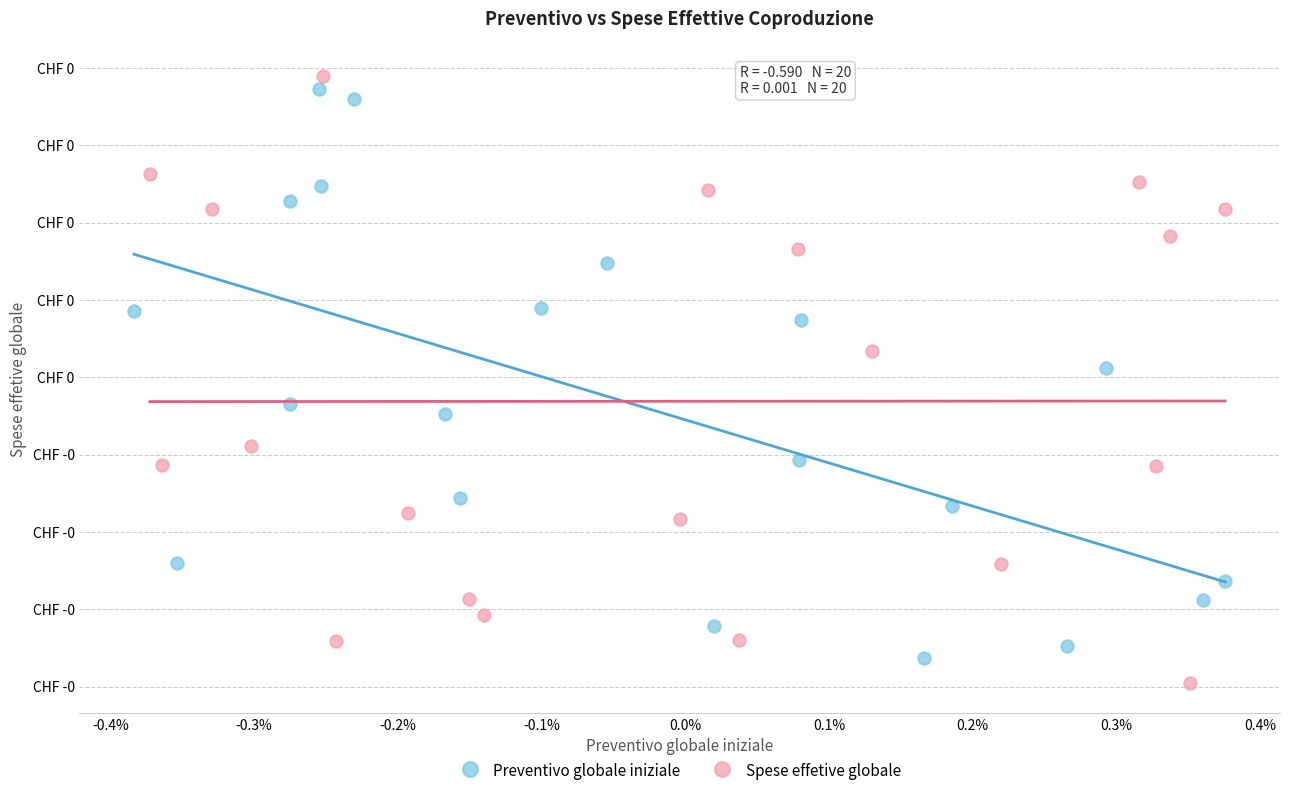

What are all the series names shown in the legend?

Preventivo globale iniziale, Spese effetive globale